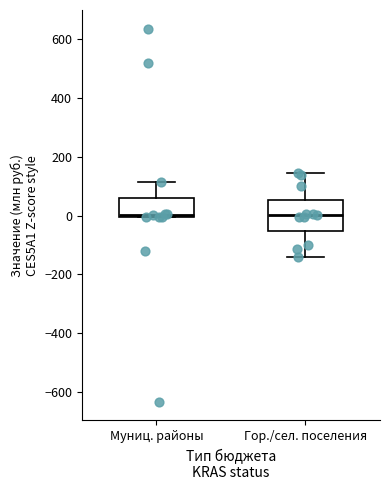

Which box is the tallest, from its lower edge to its upper edge?

Гор./сел. поселения